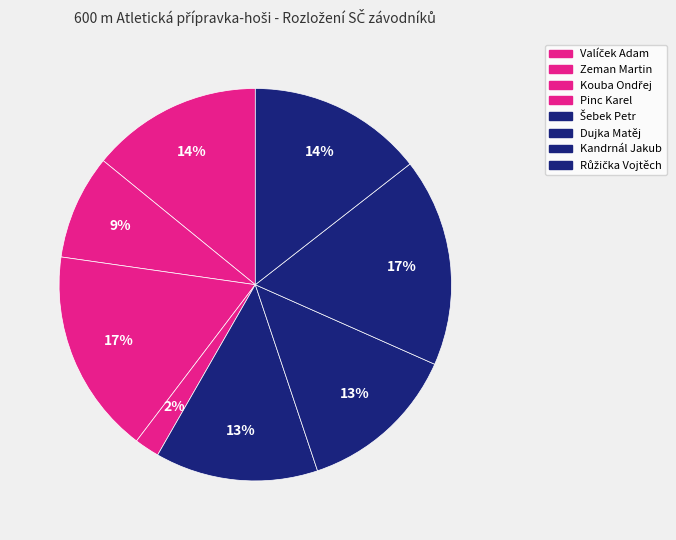

Is there any slice that represents more than half of the pie?

No